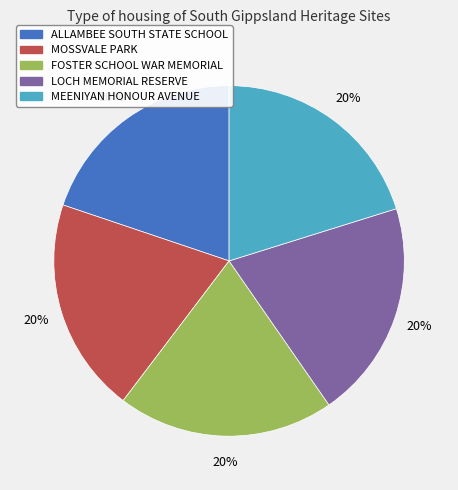

To the nearest percent, what is the average slice percentage?

20%